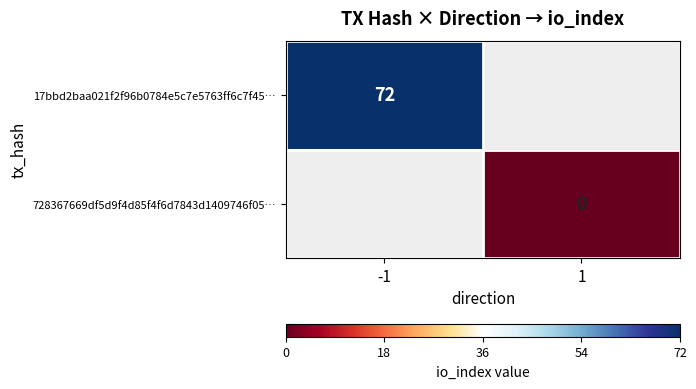

How many categories are shown in the chart?

2